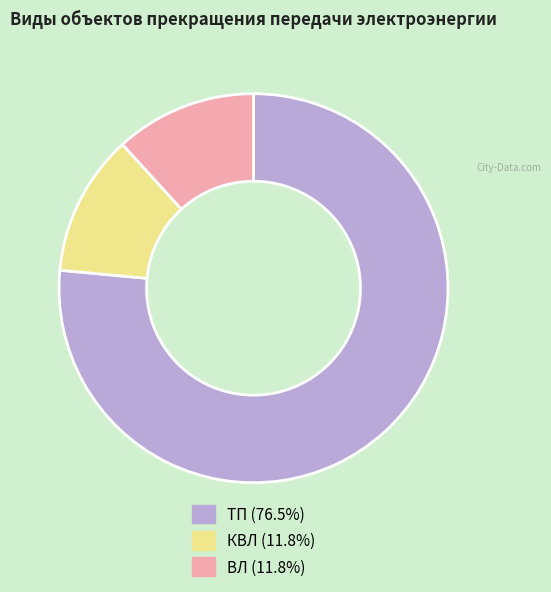

Which slice is the largest?

ТП